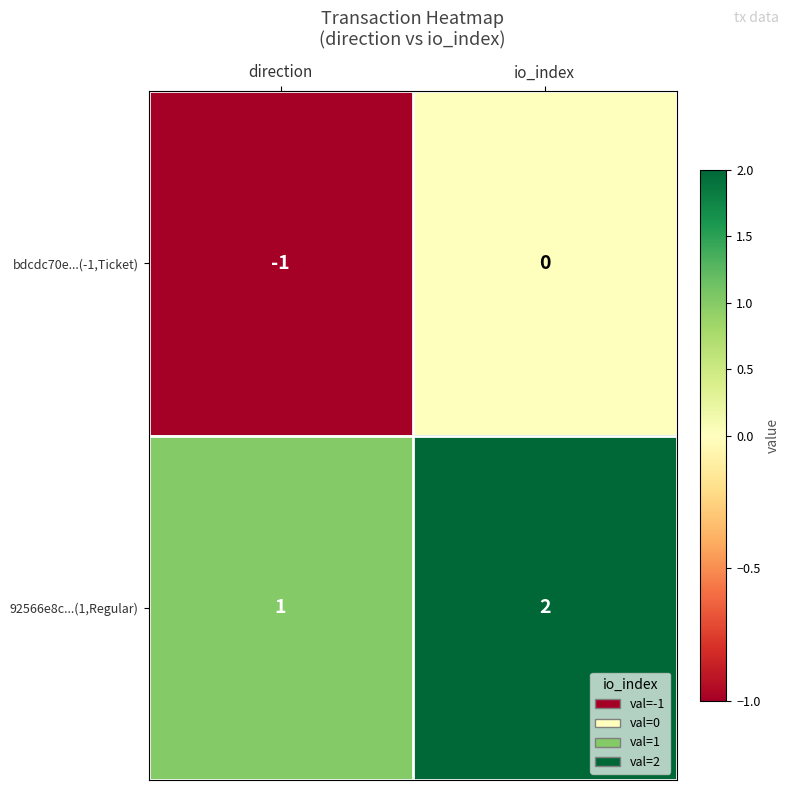

How many data points in bdcdc70e...(-1,Ticket) are less than 0?

1